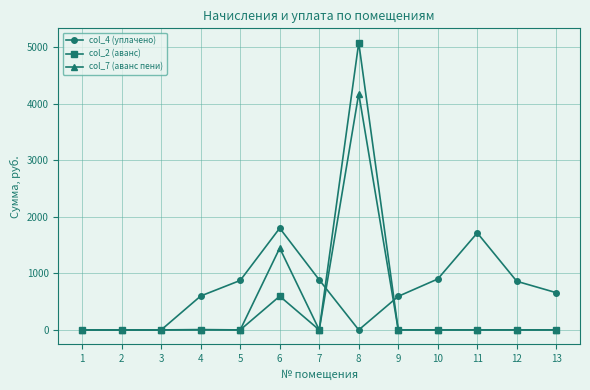

The value of col_4 (уплачено) at 4 is 1050.0. True or false?

False